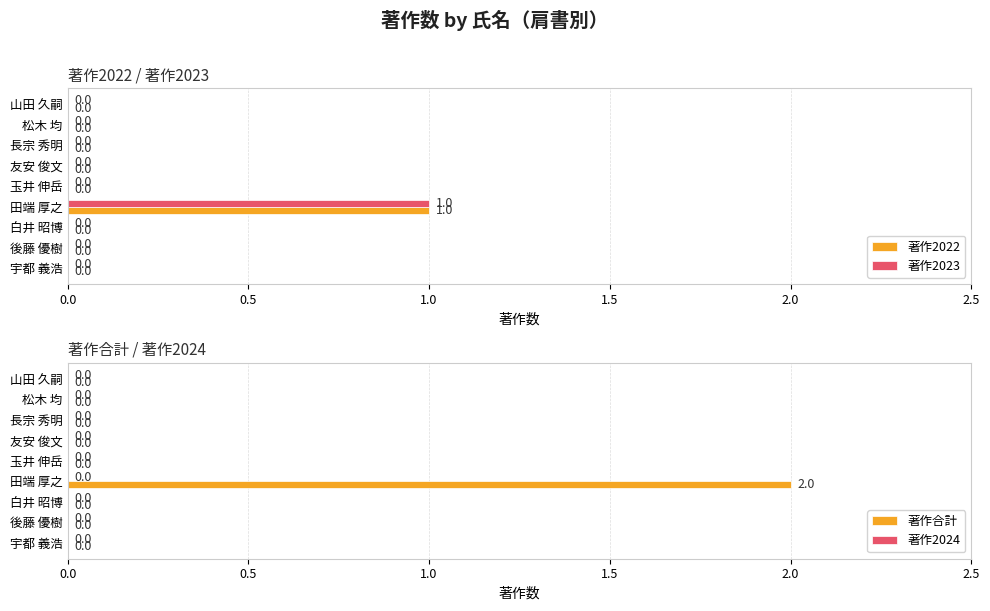

What is the difference between the maximum and minimum values in the 著作2022 series?

1.0